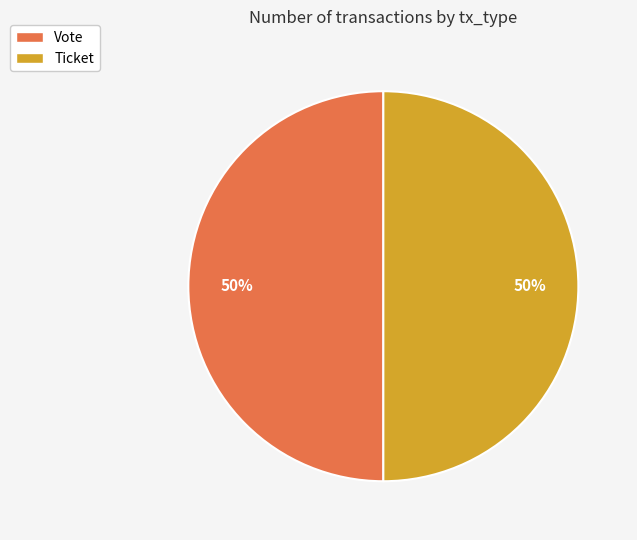

Combined, do Ticket and Vote account for over 50%?

Yes